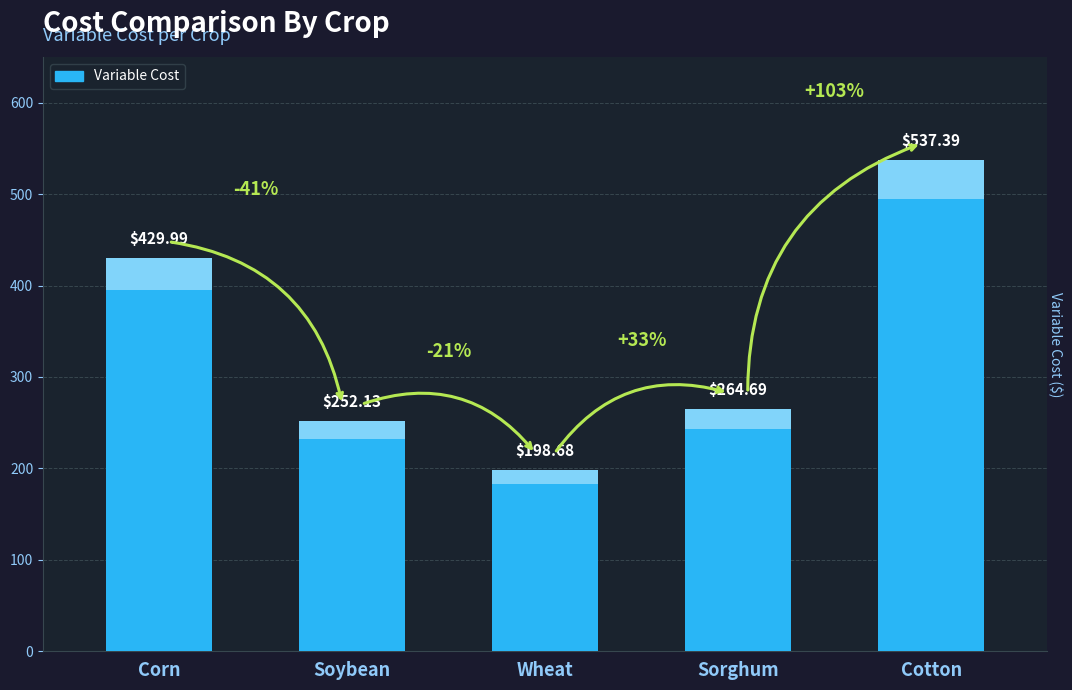

What is the difference between the values at Cotton and Soybean?

285.3